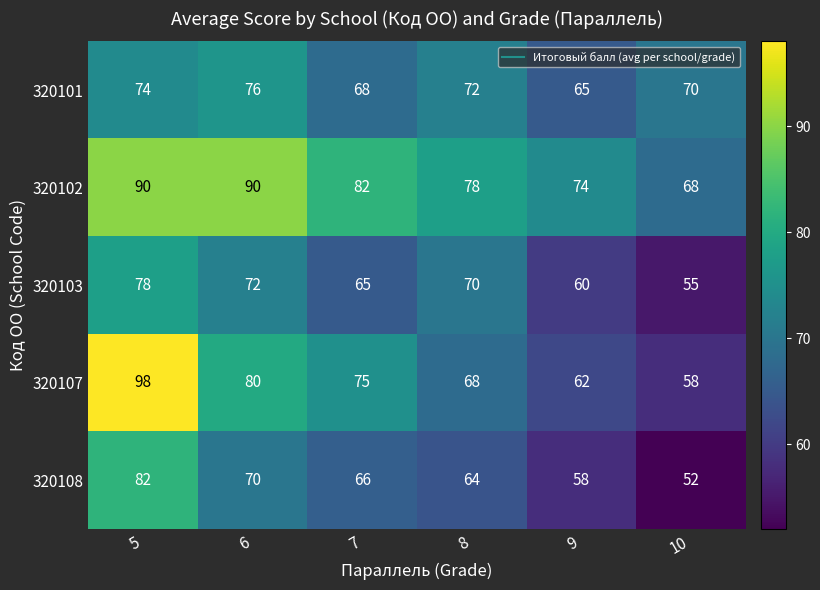

Reading left to right, extract all data points from this chart.

320101: 74	76	68	72	65	70
320102: 90	90	82	78	74	68
320103: 78	72	65	70	60	55
320107: 98	80	75	68	62	58
320108: 82	70	66	64	58	52